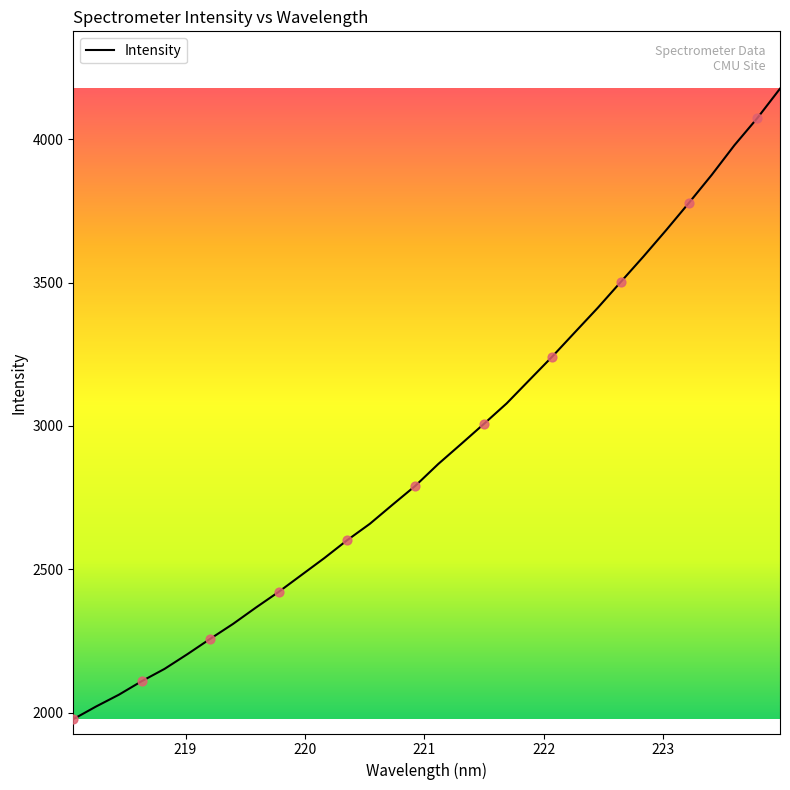

What is the greatest value displayed?

4176.5